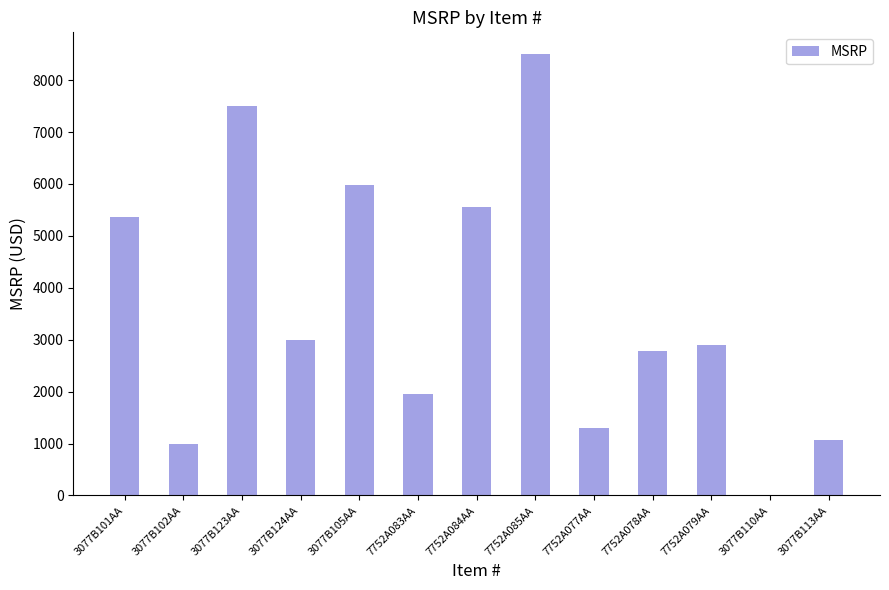

Count the number of data series in this chart.

1